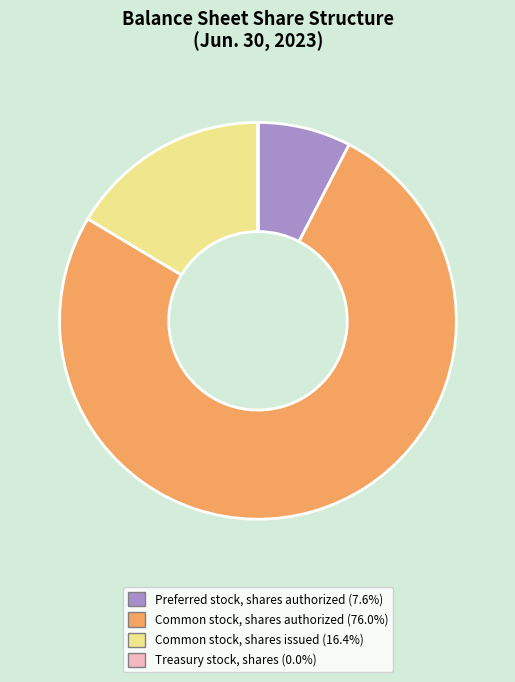

Combined, do Common stock, shares authorized (76.0%) and Preferred stock, shares authorized (7.6%) account for over 50%?

Yes